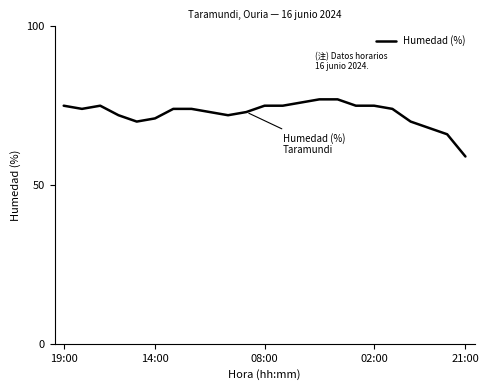

What is the difference between the maximum and minimum values?

18